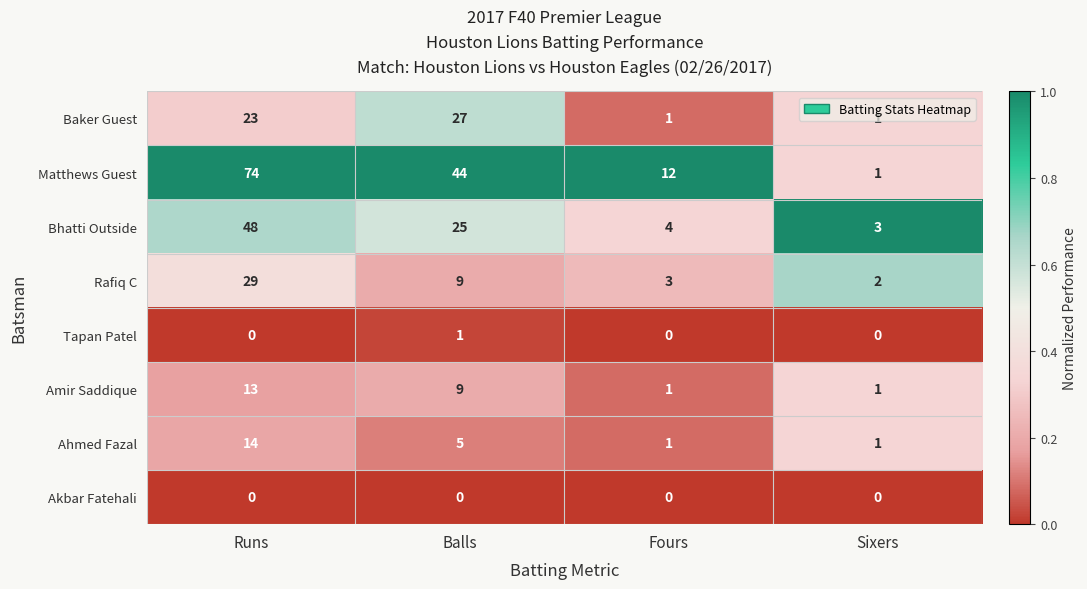

At how many categories does at least one series exceed 0?

4